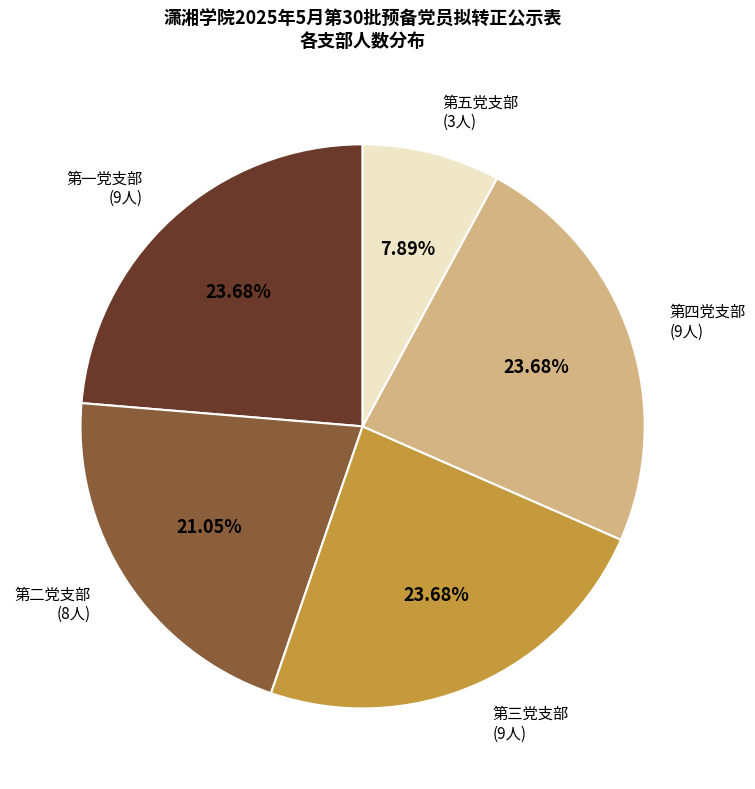

Approximately how many times larger is the value at 第五党支部 (3人) compared to 第三党支部 (9人)?

0.3